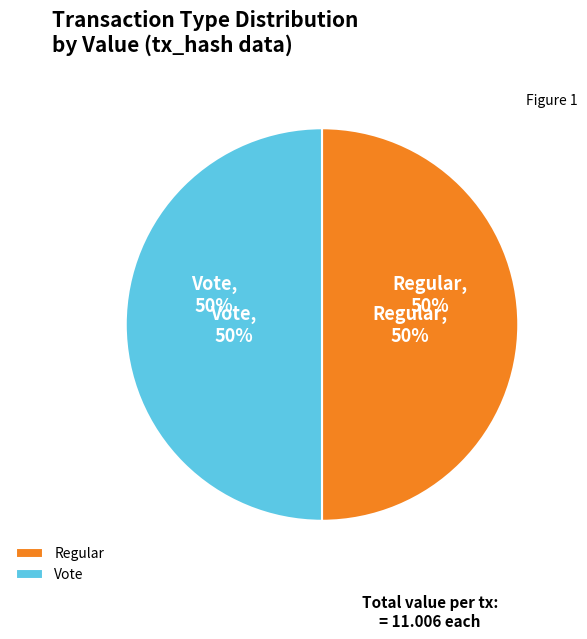

True or false: Vote (io_index=3) accounts for 99% of the total.

False